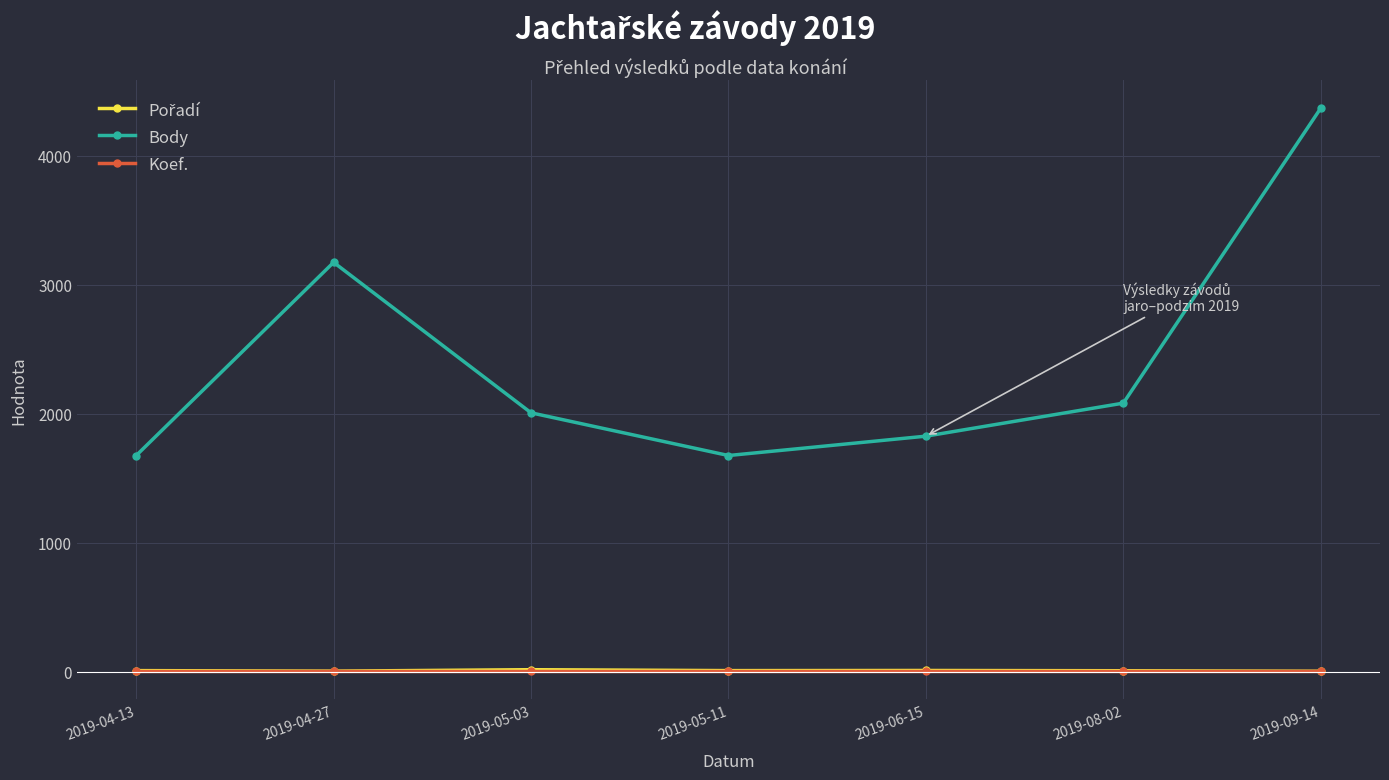

Which series has the widest spread of values?

Body